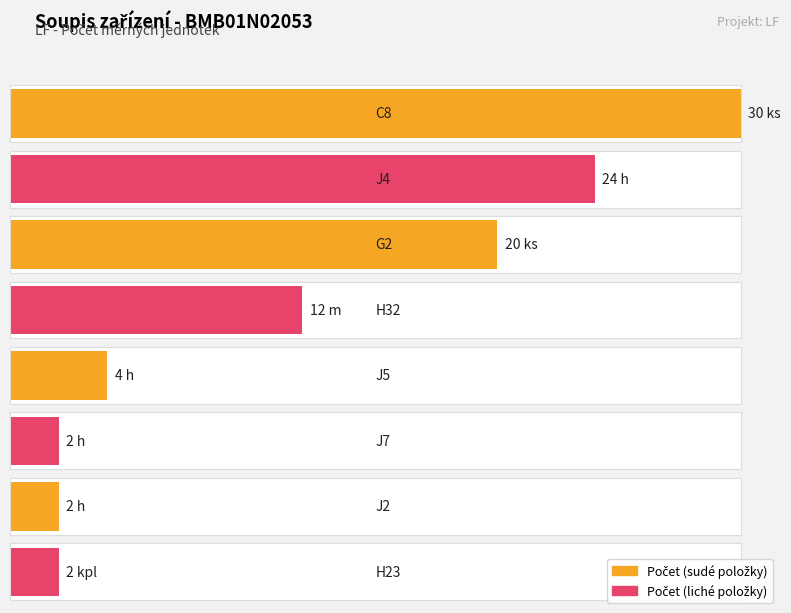

Are the bars horizontal?

Yes